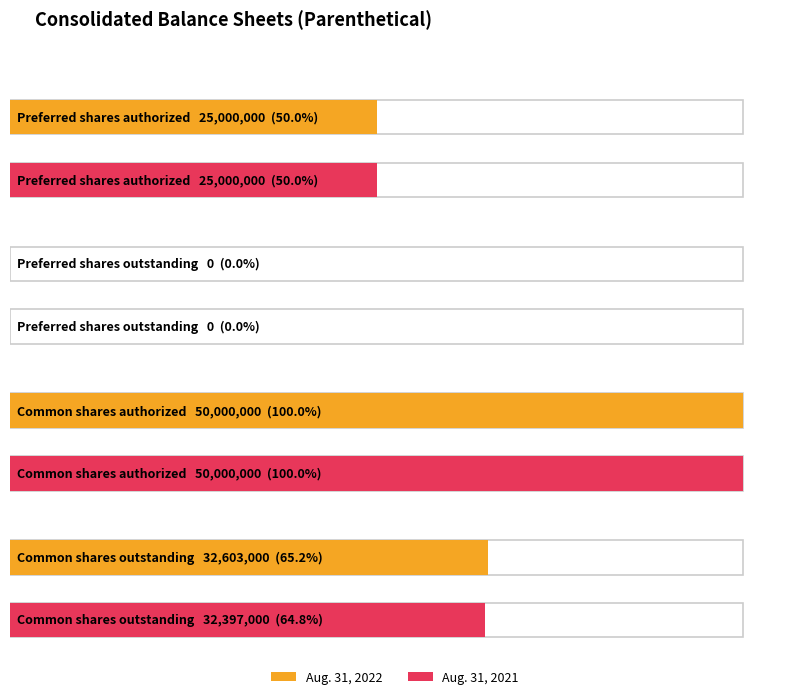

The Aug. 31, 2021 series shows 12008349 at Common shares authorized. True or false?

False